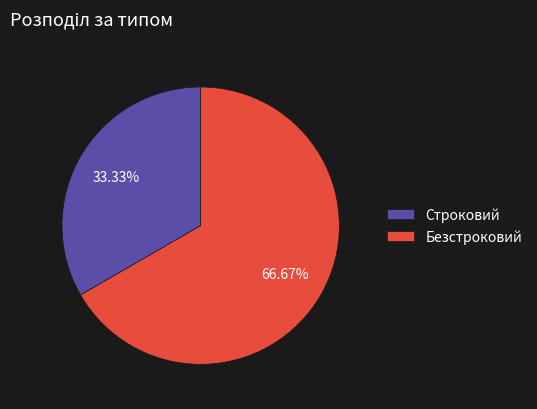

Which category has the biggest portion of the pie?

Безстроковий